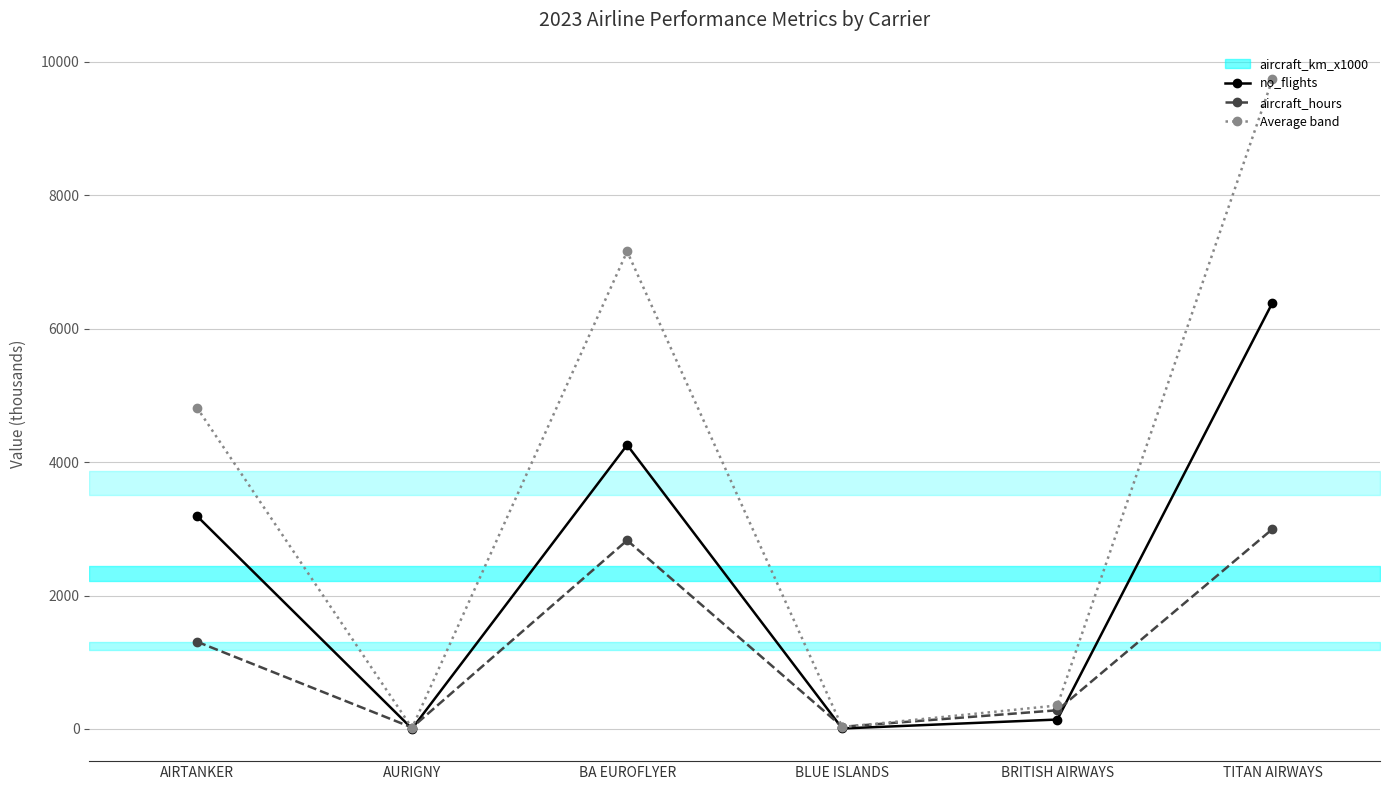

Is this an area chart (filled region under the line)?

No